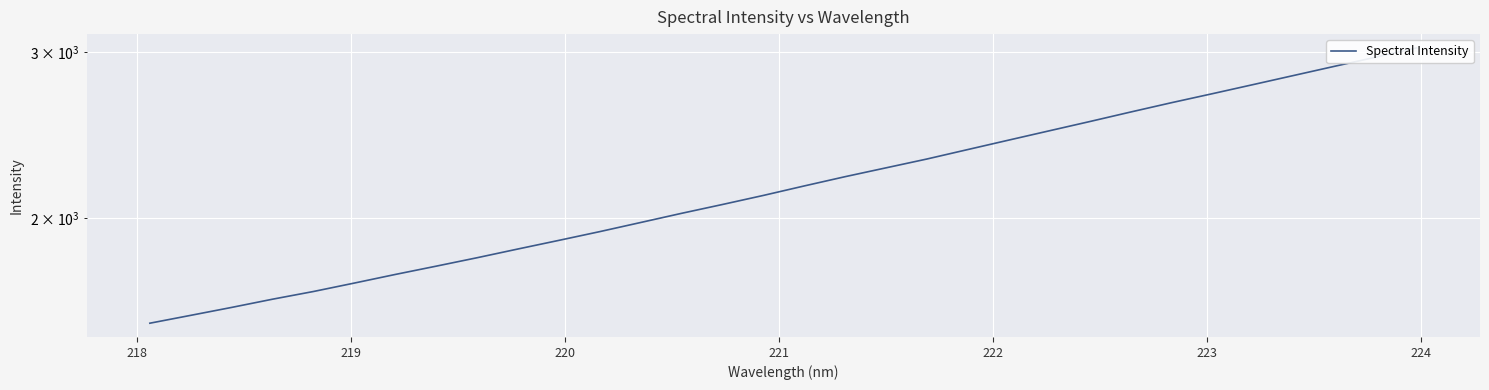

What is the difference between the maximum and minimum values?

1489.8